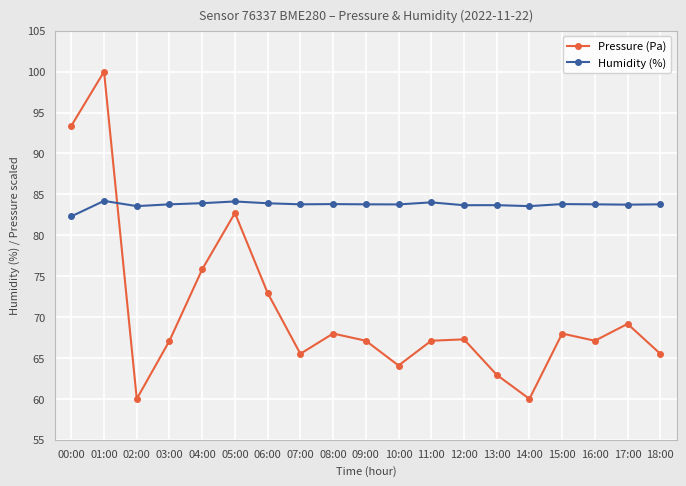

Which series has the largest total across all categories?

Humidity (%)